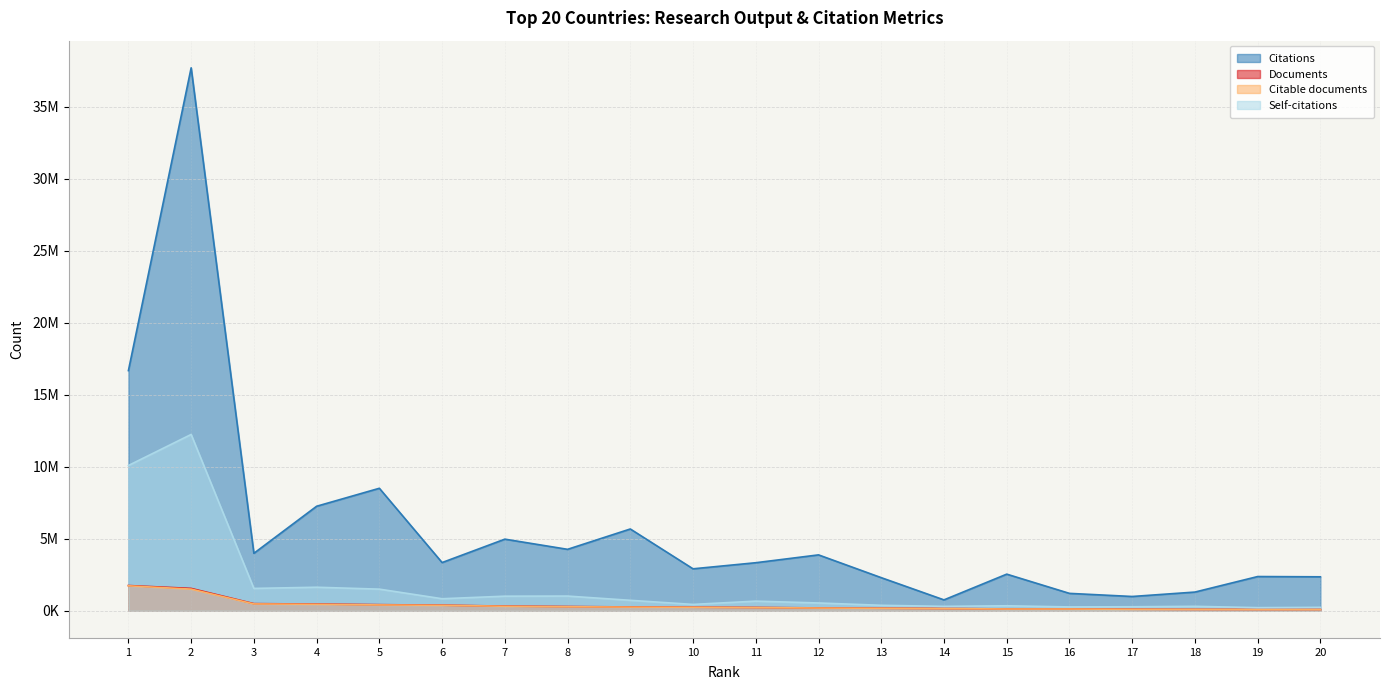

At how many categories does at least one series exceed 6555696?

4